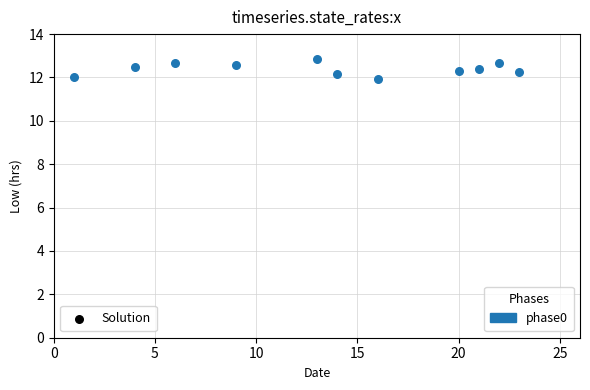

What is the average X value?

13.5